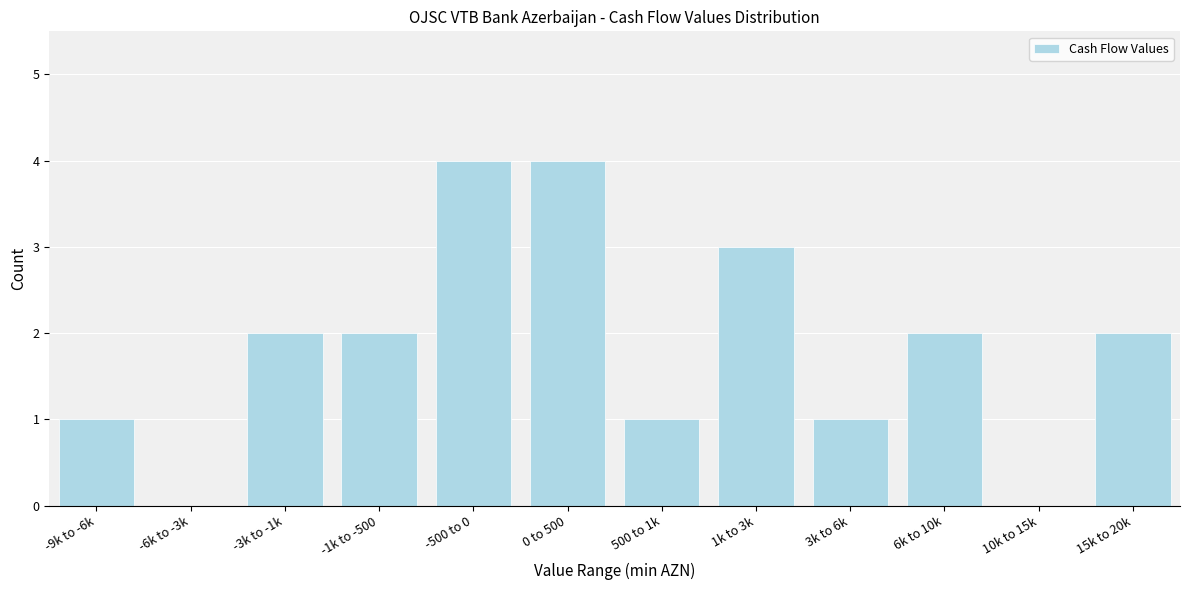

Reading right to left, extract all data points from this chart.

15k to 20k=2	10k to 15k=0	6k to 10k=2	3k to 6k=1	1k to 3k=3	500 to 1k=1	0 to 500=4	-500 to 0=4	-1k to -500=2	-3k to -1k=2	-6k to -3k=0	-9k to -6k=1